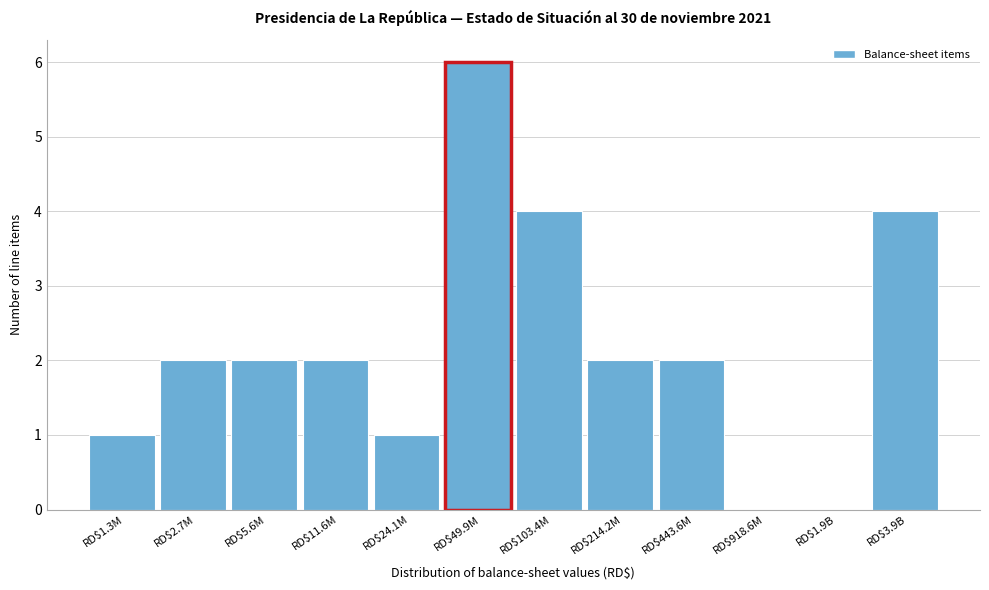

Which label corresponds to the largest value in the chart?

RD$49.9M